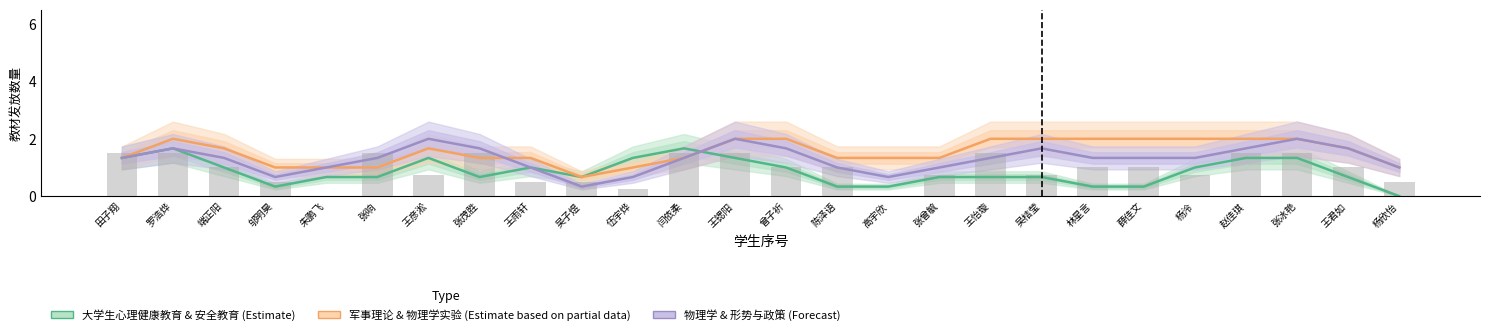

What are all the series names shown in the legend?

大学生心理健康教育 & 安全教育 (Estimate), 军事理论 & 物理学实验 (Estimate based on partial data), 物理学 & 形势与政策 (Forecast)